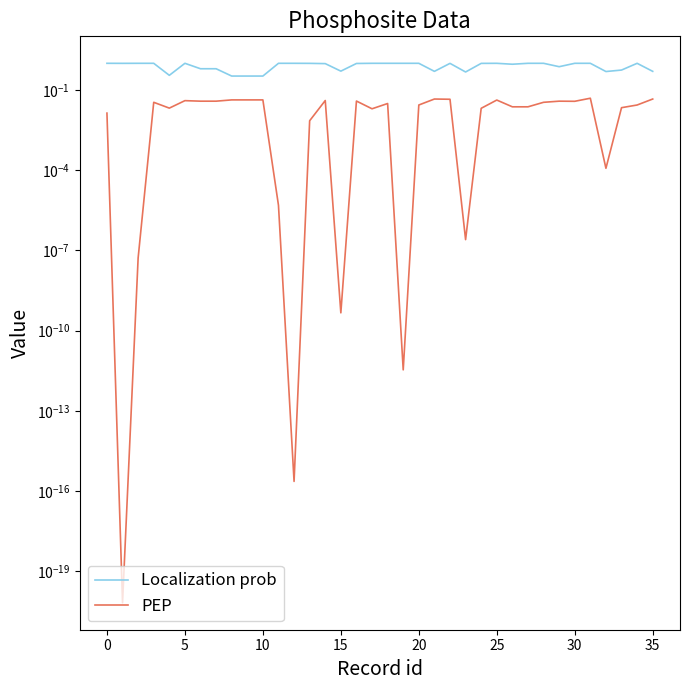

Rank the series by their average value, from highest to lowest.

Localization prob, PEP